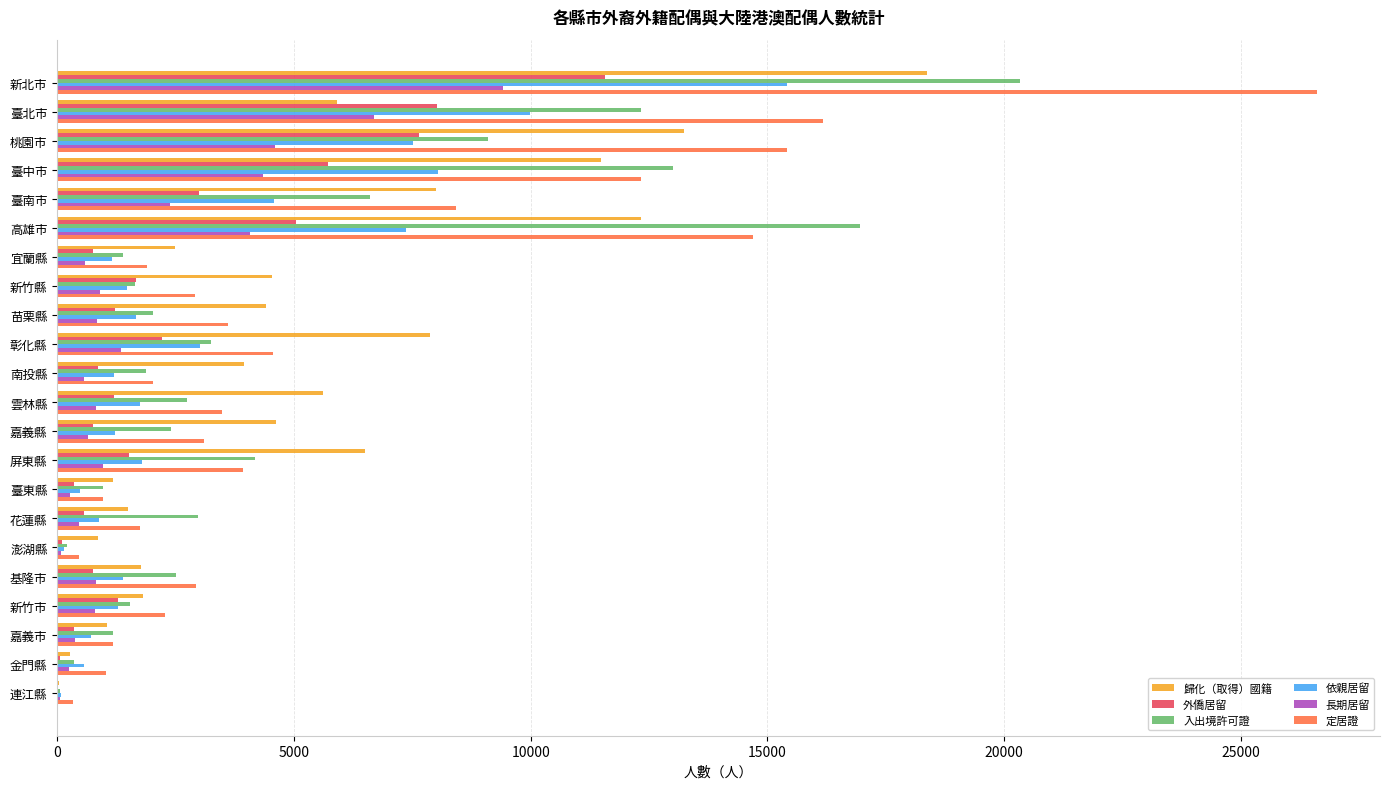

Between 花蓮縣 and 金門縣, which series saw the biggest shift?

入出境許可證